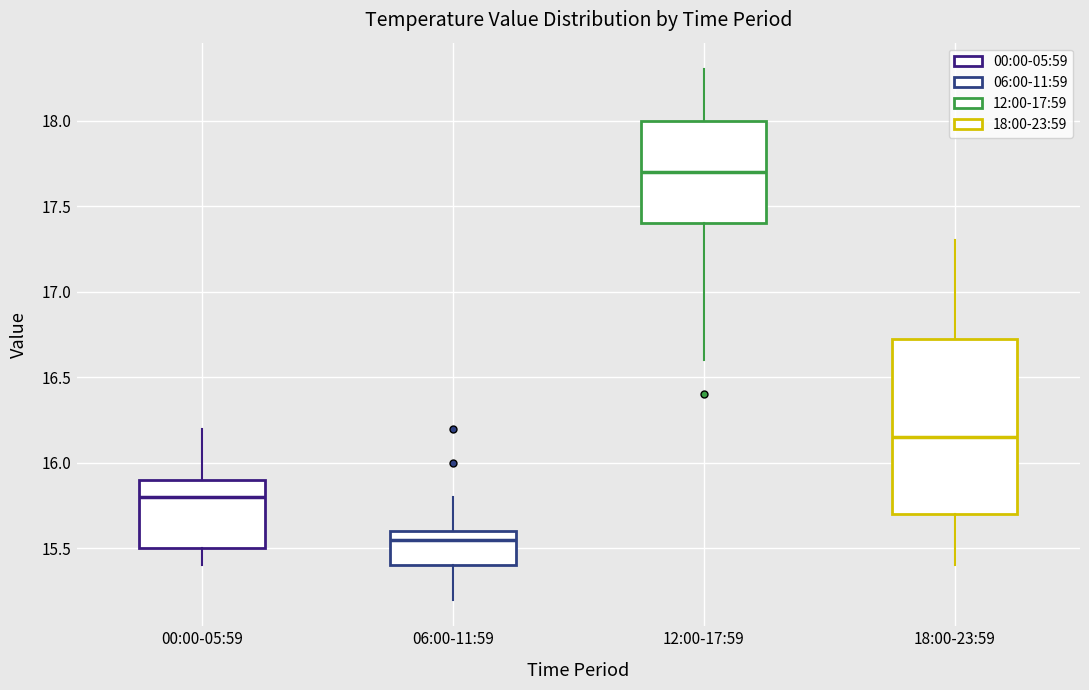

Which box's median line is the lowest?

06:00-11:59